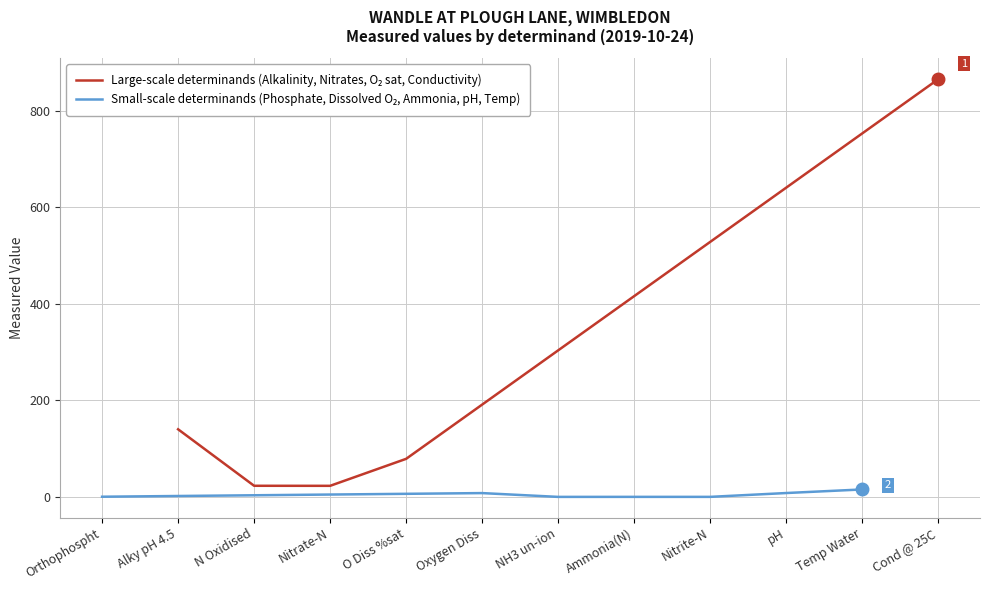

What is the label of the 6th point from the left?

Oxygen Diss